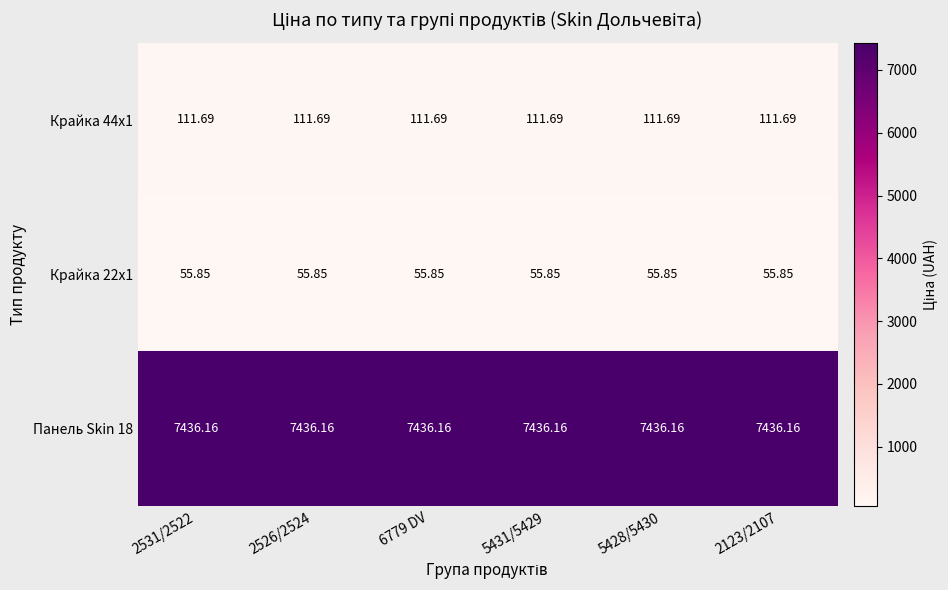

Is the value of Крайка 22x1 at 2123/2107 greater than the value of Крайка 44x1 at 2526/2524?

No